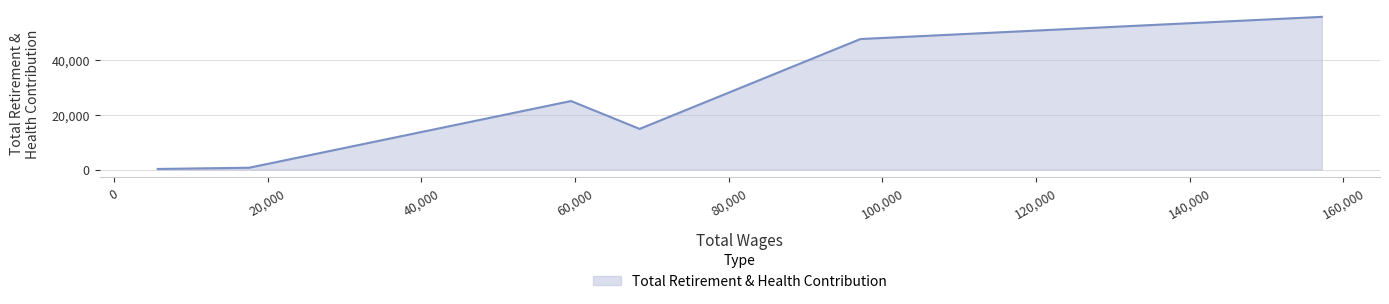

How many distinct data groups are displayed?

1